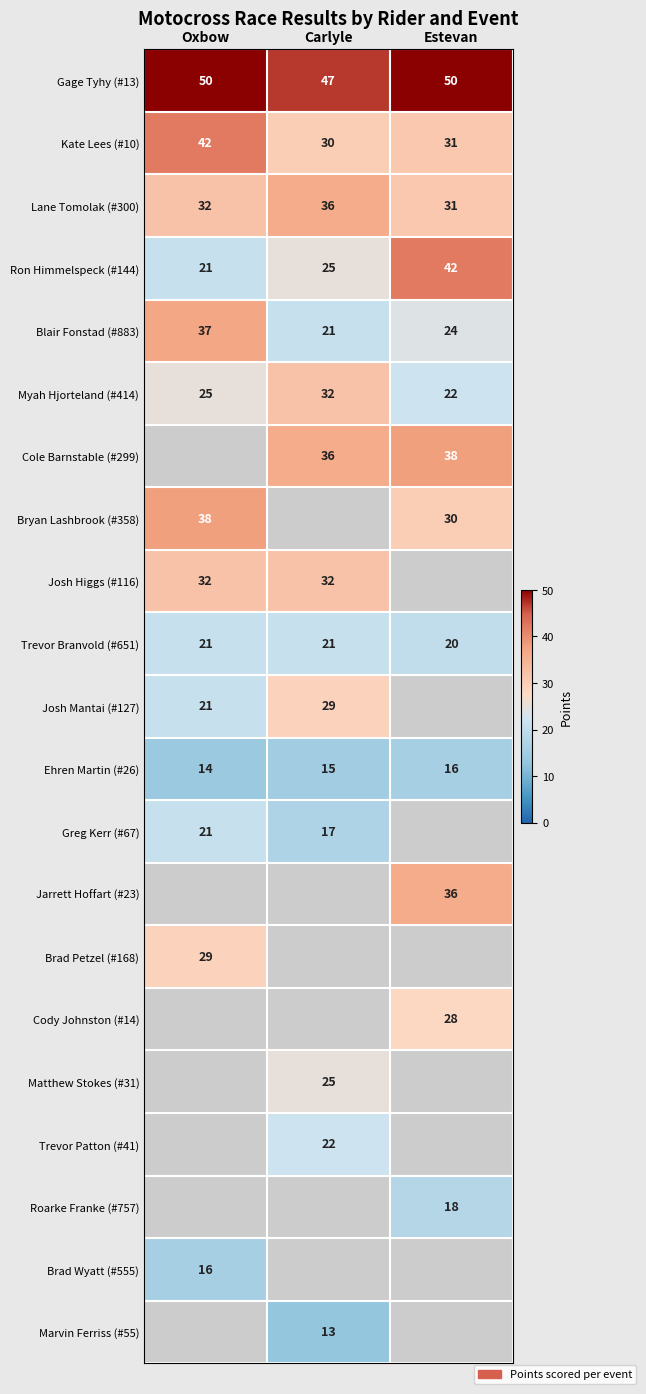

Where is Ron Himmelspeck (#144) nearest to the value 31?

Carlyle